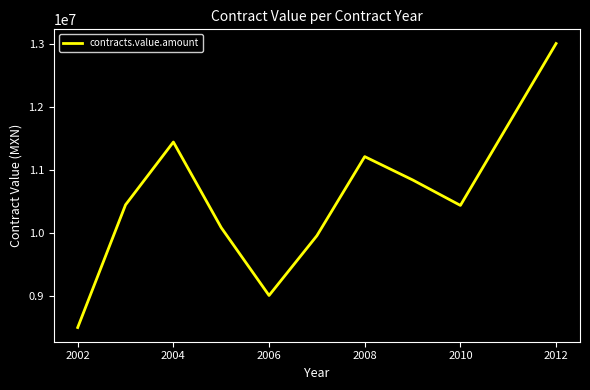

What is the smallest value displayed?

8500000.0